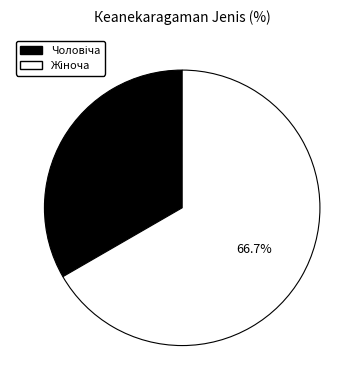

Is there any slice that represents more than half of the pie?

Yes